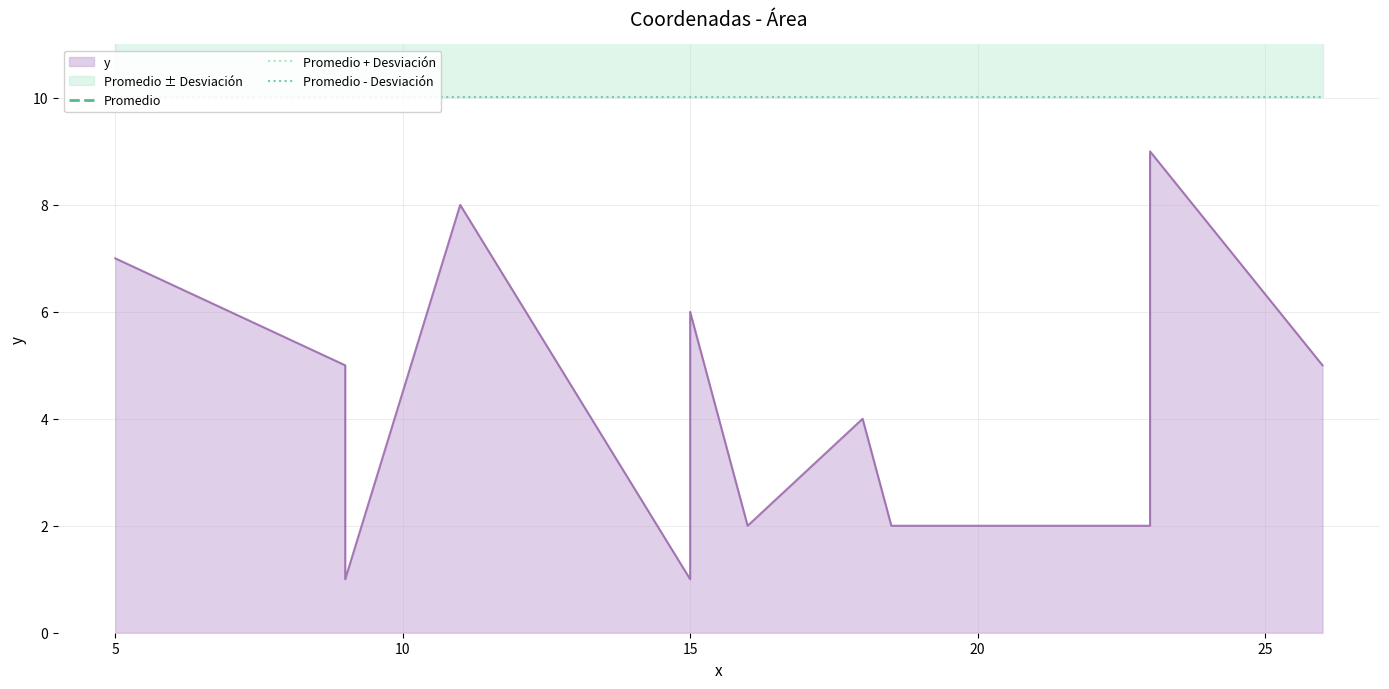

The Promedio + Desviación series shows 5.9 at 9. True or false?

False